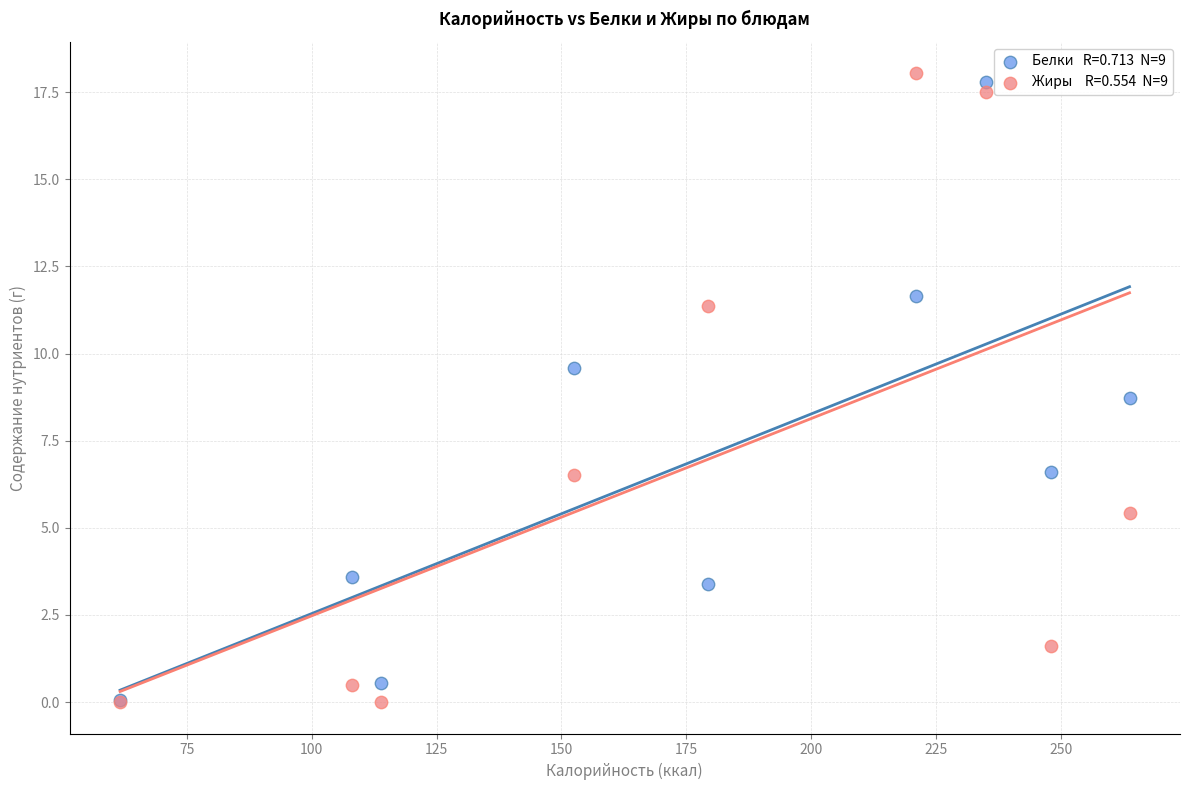

Across all series, what Y value is closest to 9?

8.7